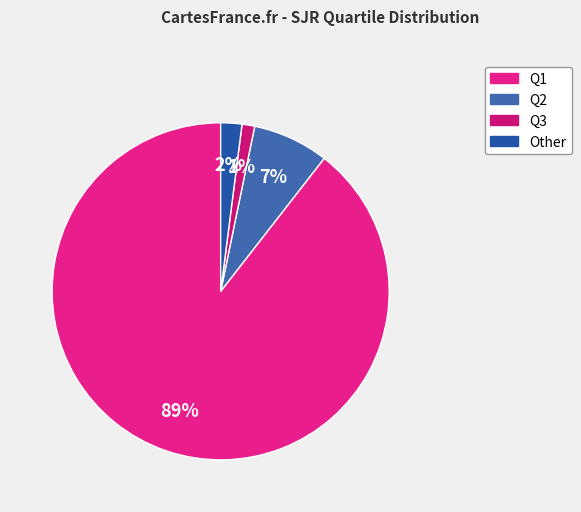

Rank the categories by value from highest to lowest.

Q1, Q2, Other, Q3